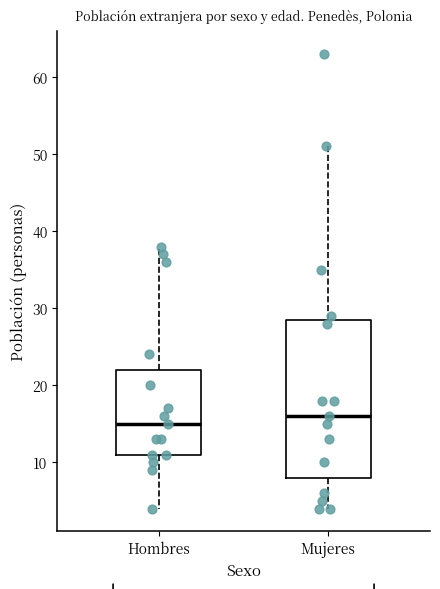

Where does the upper whisker of the box for Hombres end on the y-axis? The values are not printed on the chart, so give them approximately, as read against the axis.

38